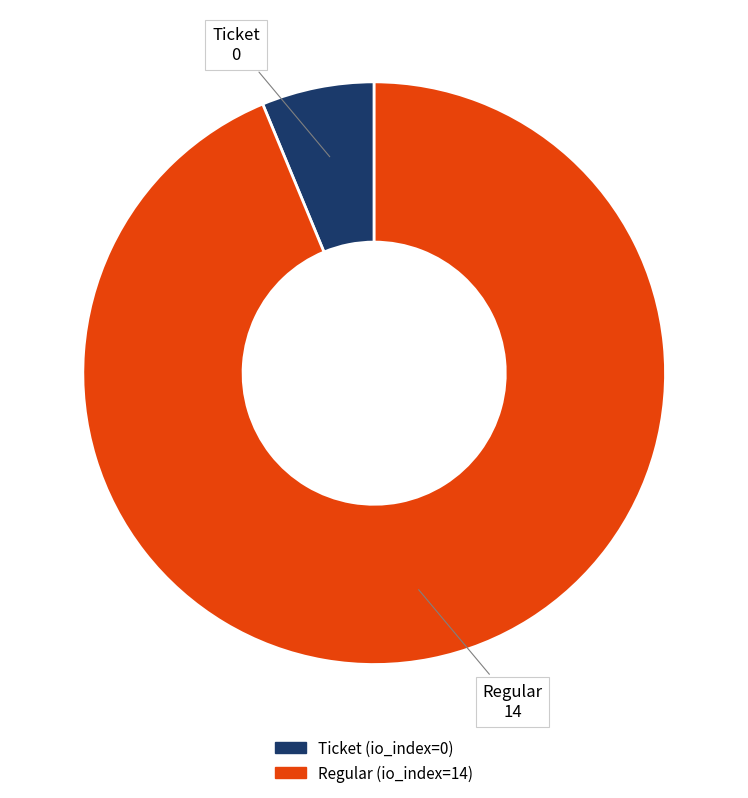

What is the largest slice in the pie chart?

Regular